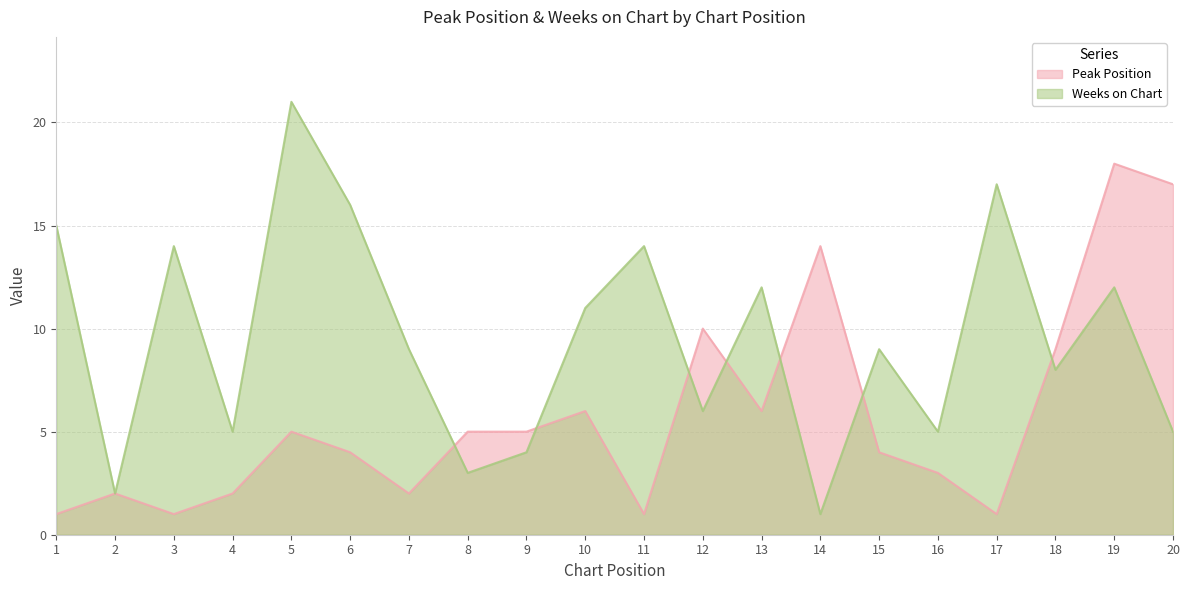

Reading left to right, what are all the values shown in this chart?

Peak Position: 1	2	1	2	5	4	2	5	5	6	1	10	6	14	4	3	1	9	18	17
Weeks on Chart: 15	2	14	5	21	16	9	3	4	11	14	6	12	1	9	5	17	8	12	5